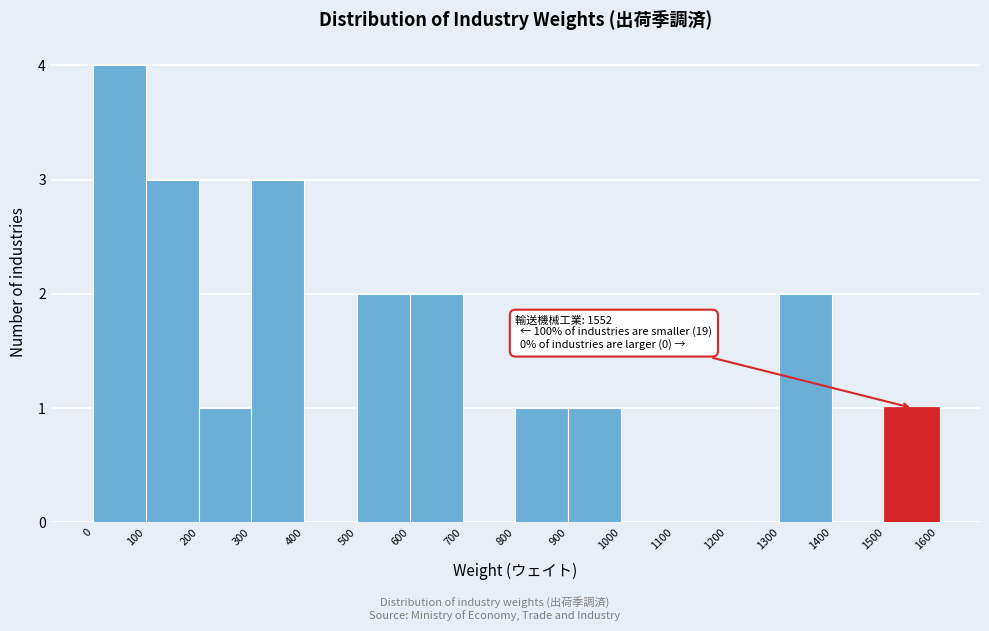

Which range on the x-axis has the tallest bar?

0 to 100